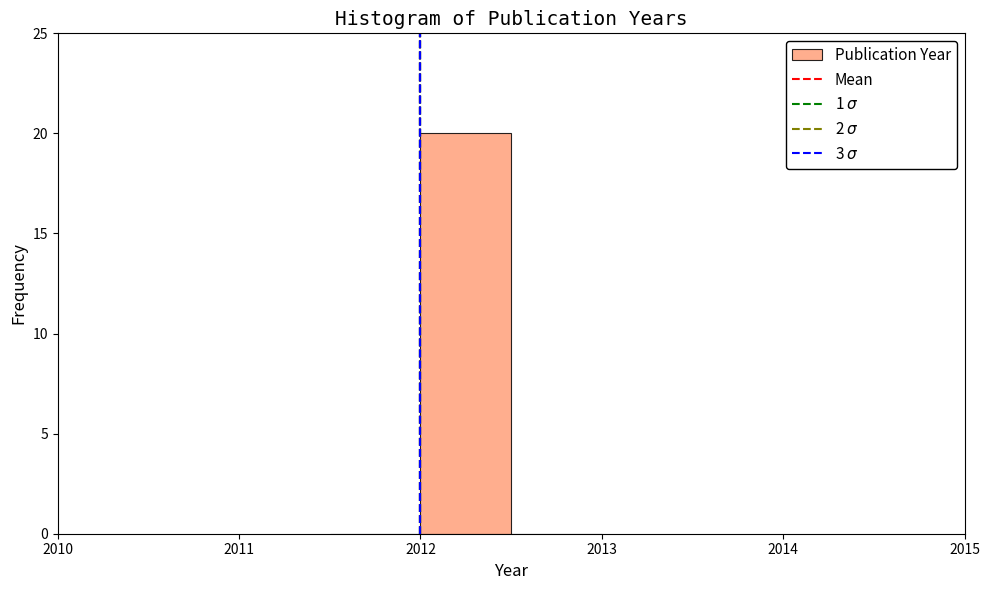

Reading left to right, list every bar in this chart as the range it spans on the x-axis followed by its height. The values are not printed on the chart, so give them approximately, as read against the axis.

2011.5 to 2012.0: 0
2012.0 to 2012.5: 20
2012.5 to 2013.0: 0